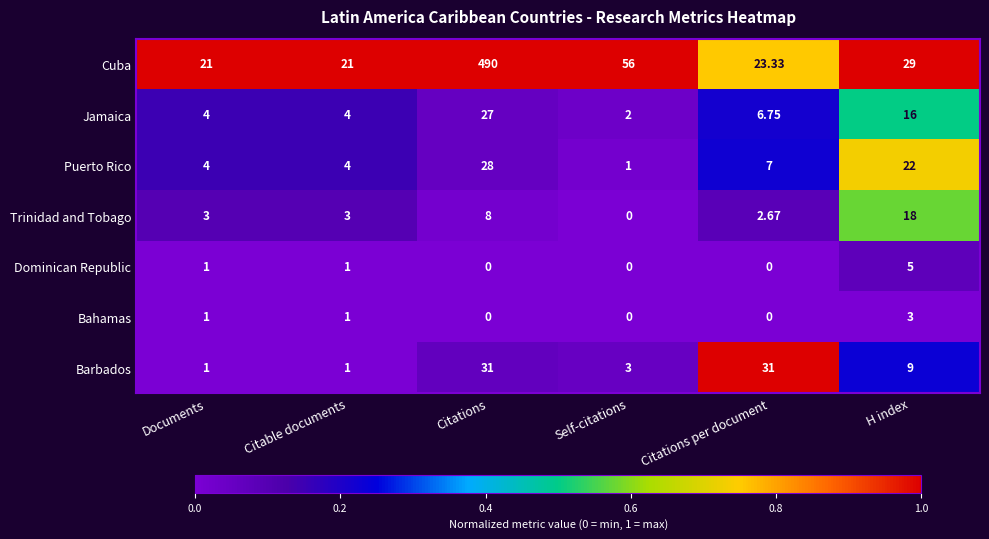

Which category has the highest value in the Cuba series?

Citations